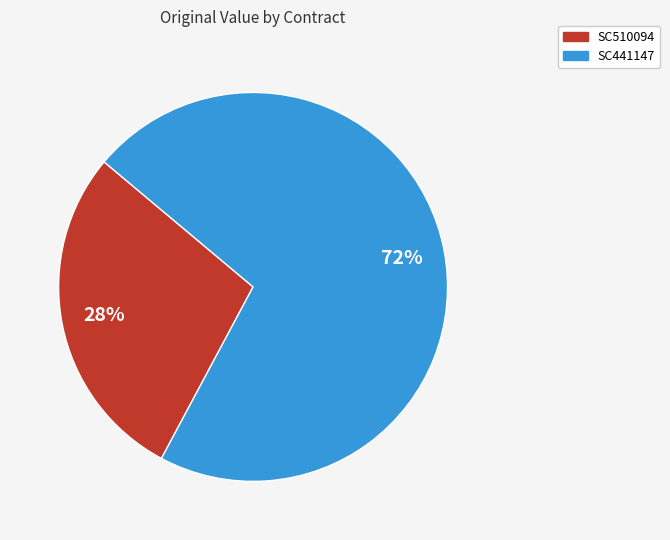

Which category has the smallest portion of the pie?

SC510094